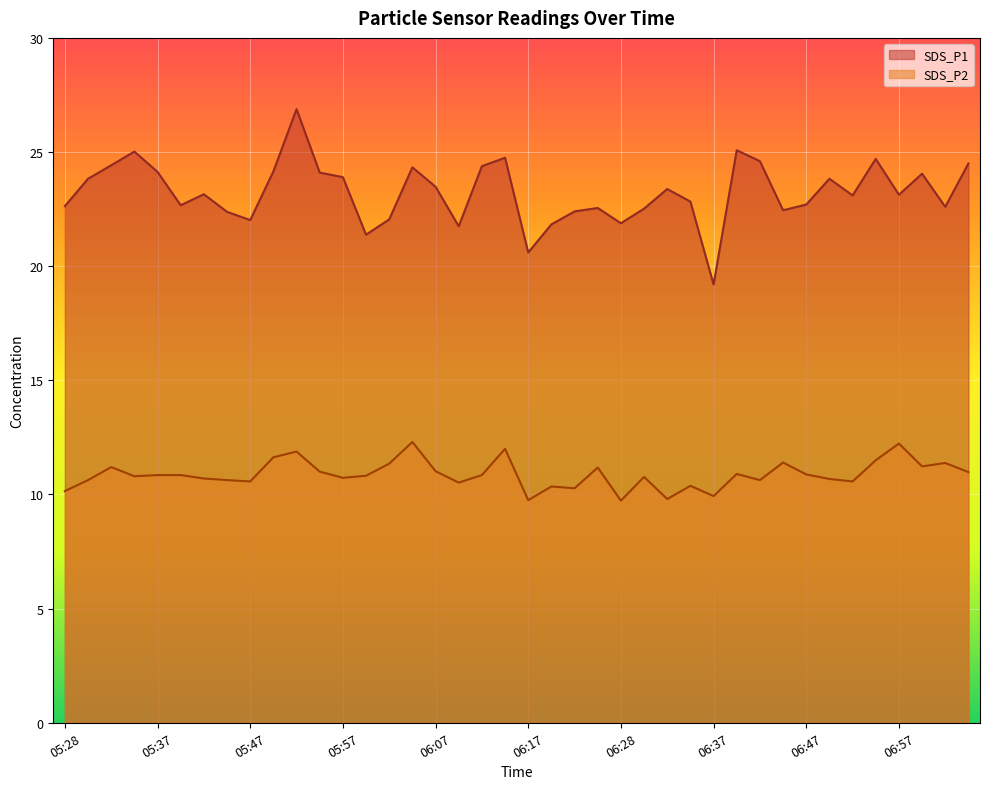

How many lines are shown in the chart?

2